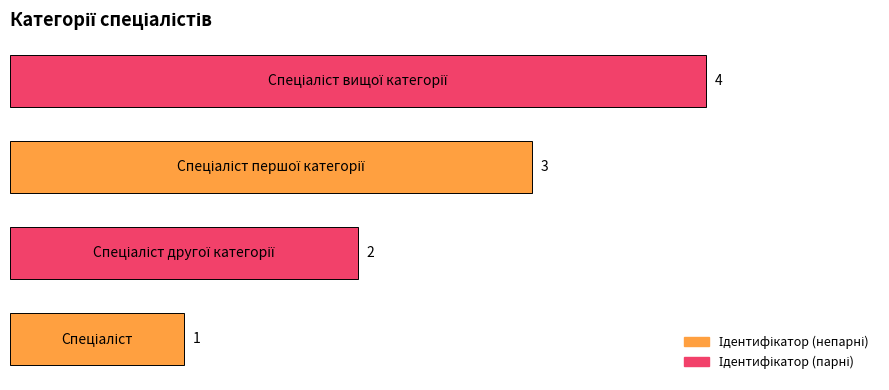

How many values are between 2 and 4?

3